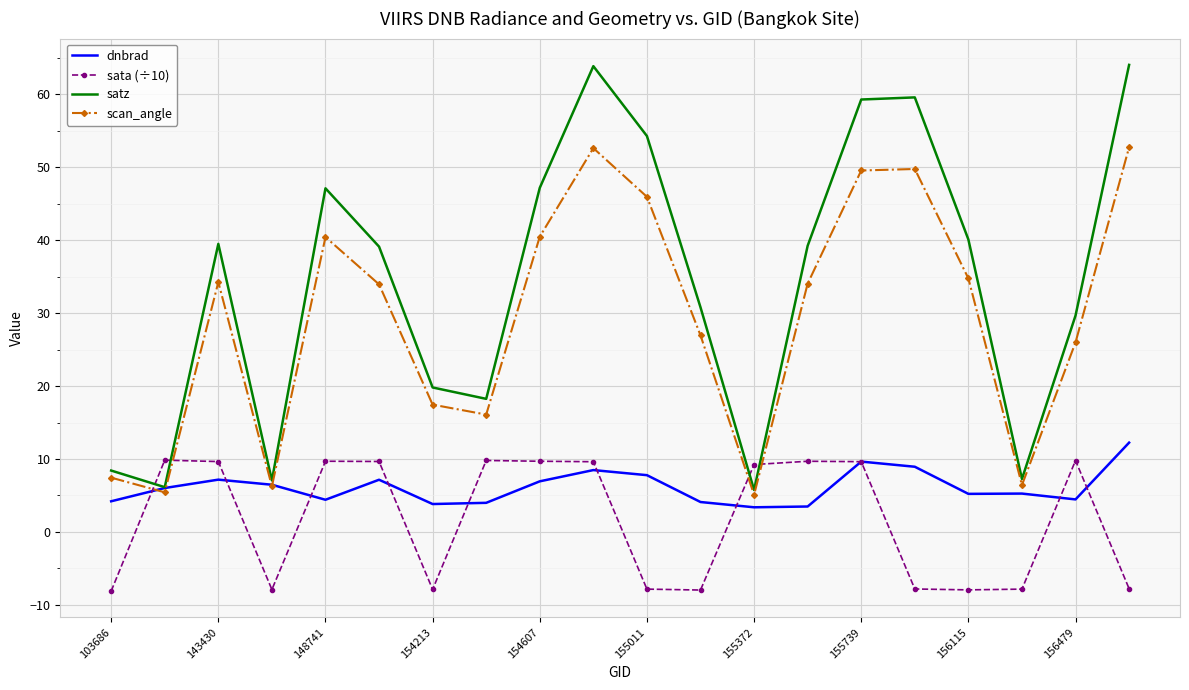

What is the difference between the maximum and minimum values in the satz series?

58.3